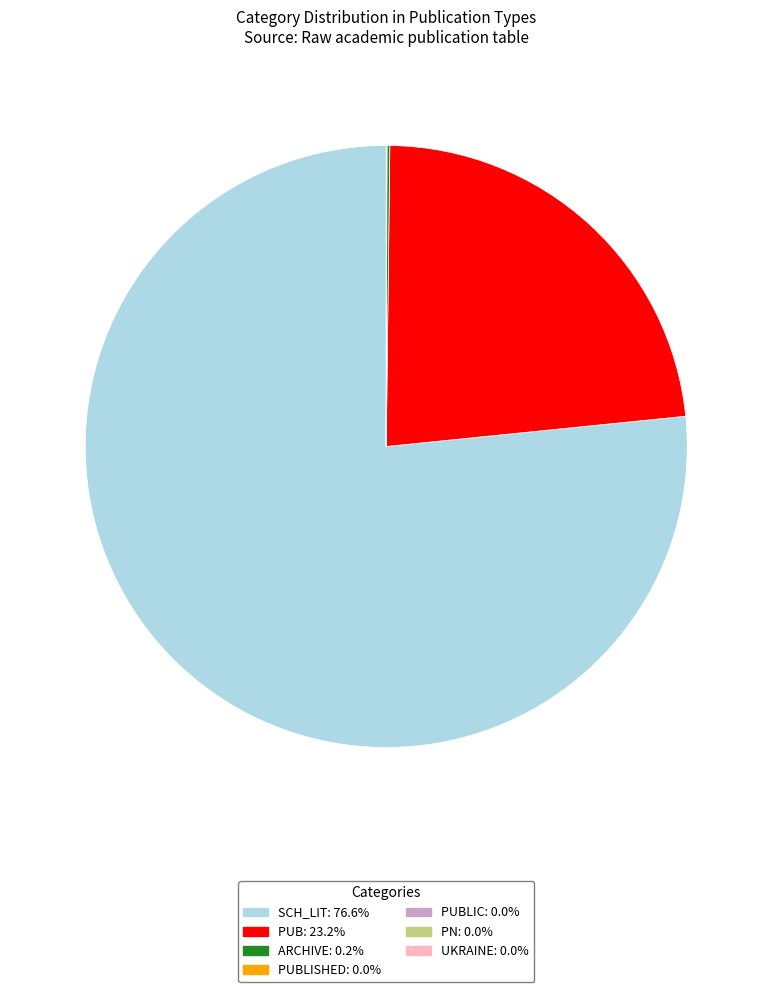

Is there any slice that represents more than half of the pie?

Yes